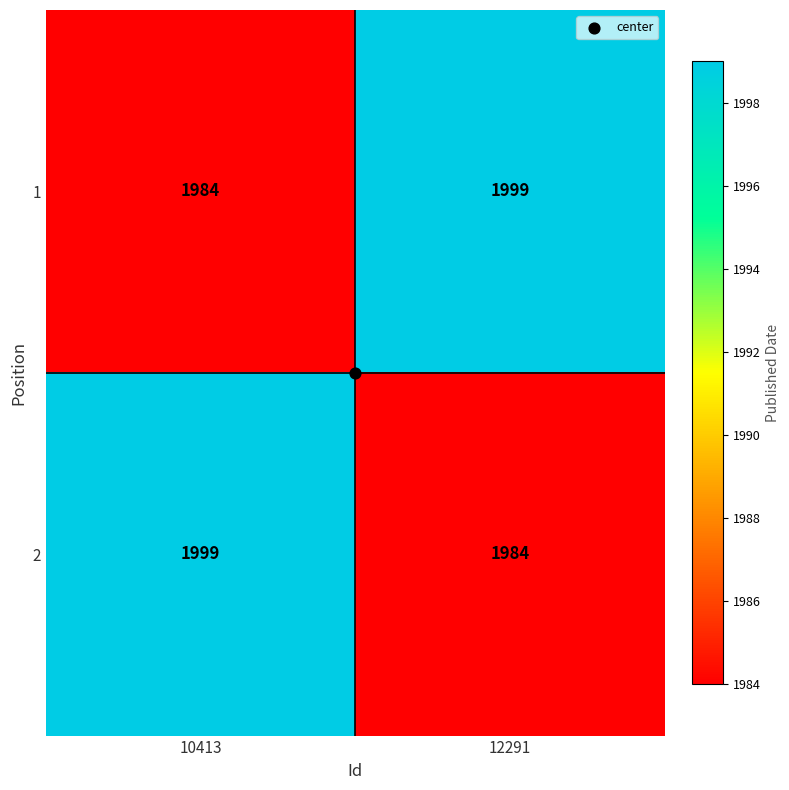

At which label is 1 closest to 1991?

10413